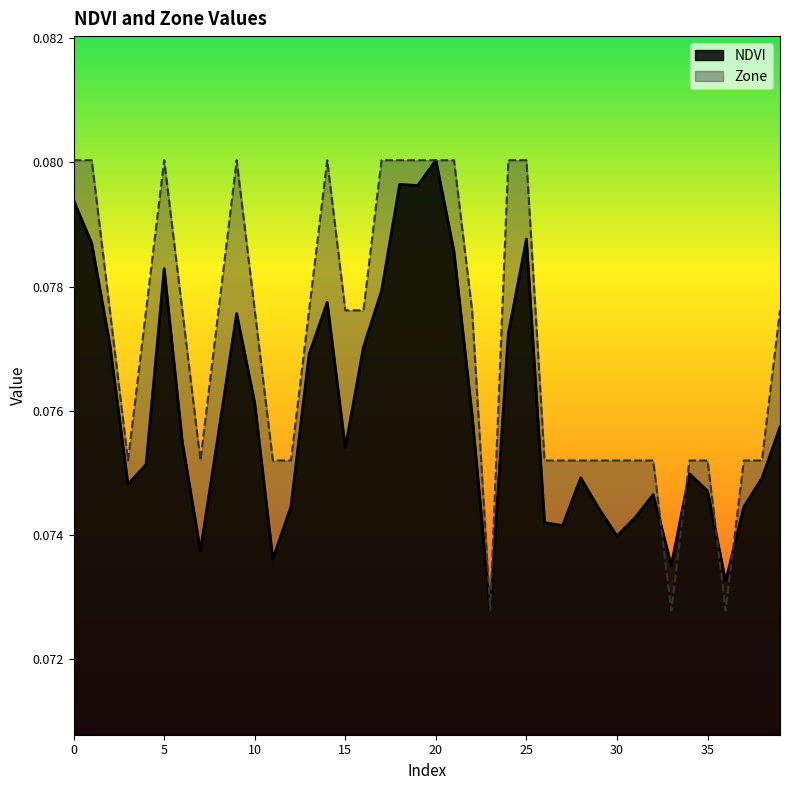

After their last crossing, which series has the higher values: NDVI or Zone?

Zone